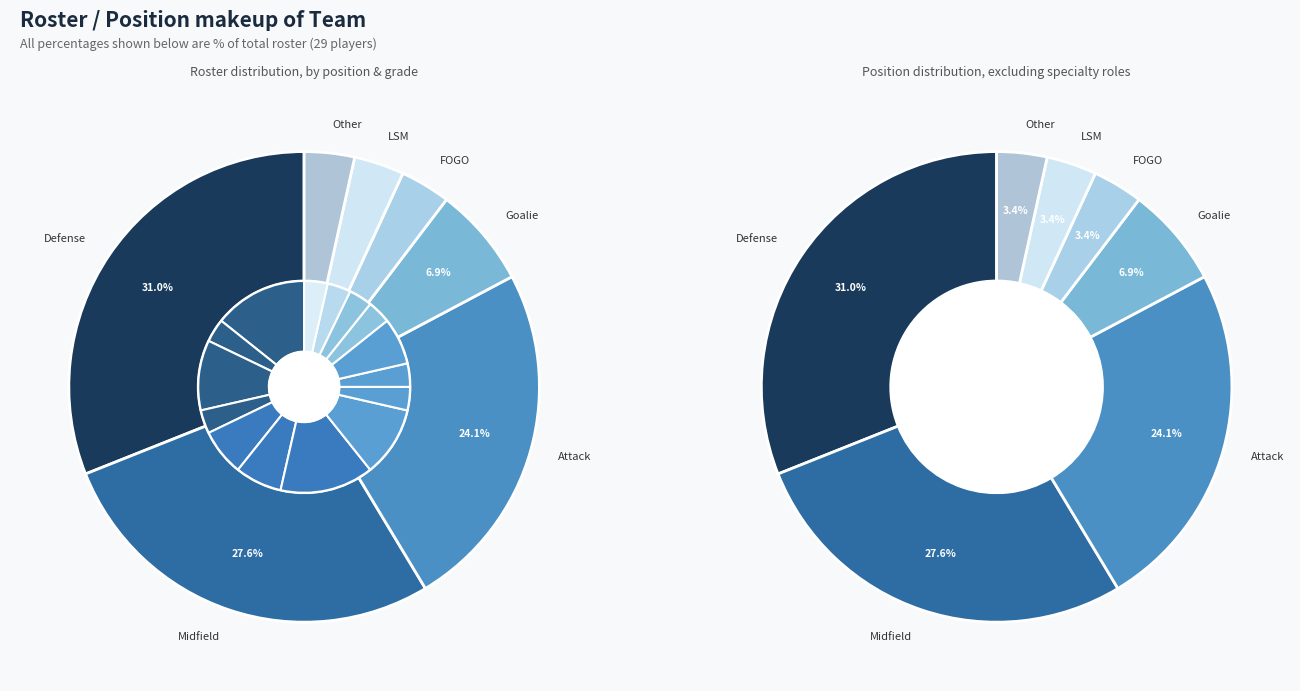

True or false: Goalie accounts for 1% of the total.

False